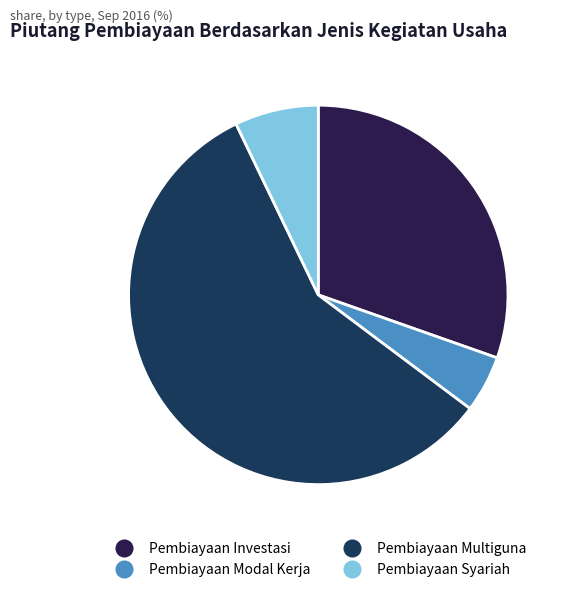

Count the number of slices in the pie.

4